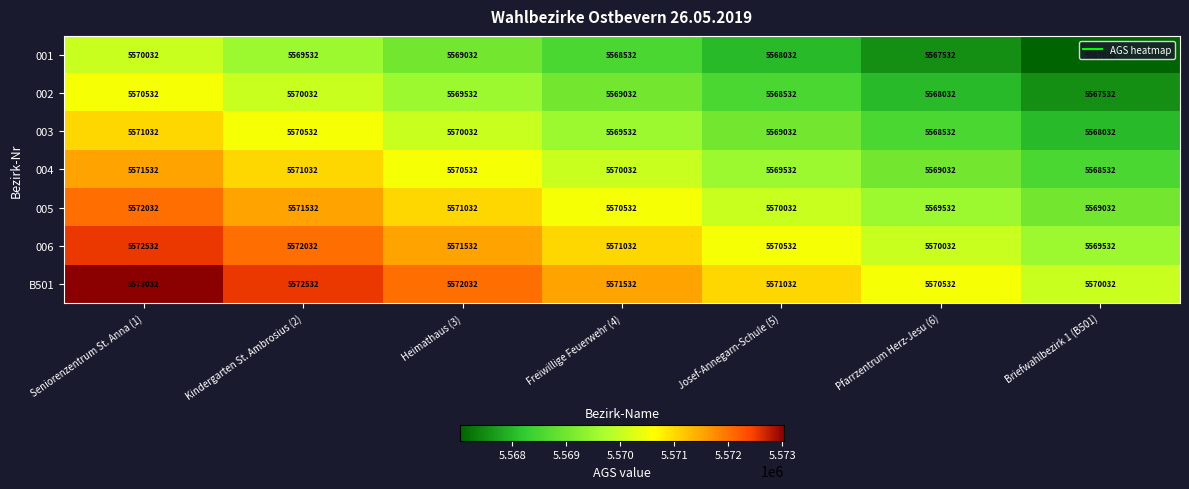

Which series has the largest total across all categories?

B501